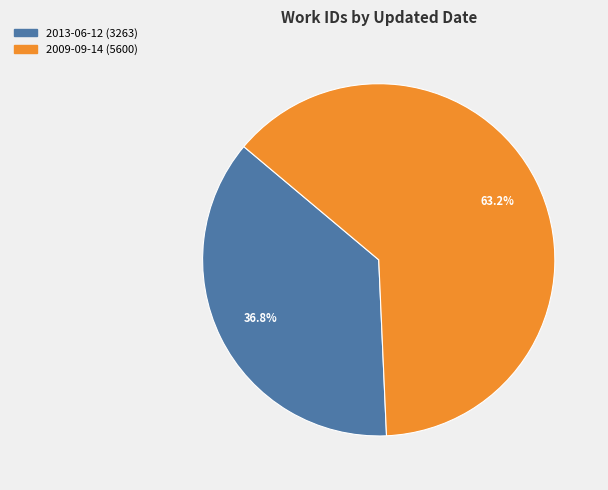

Is there a majority slice in this chart?

Yes